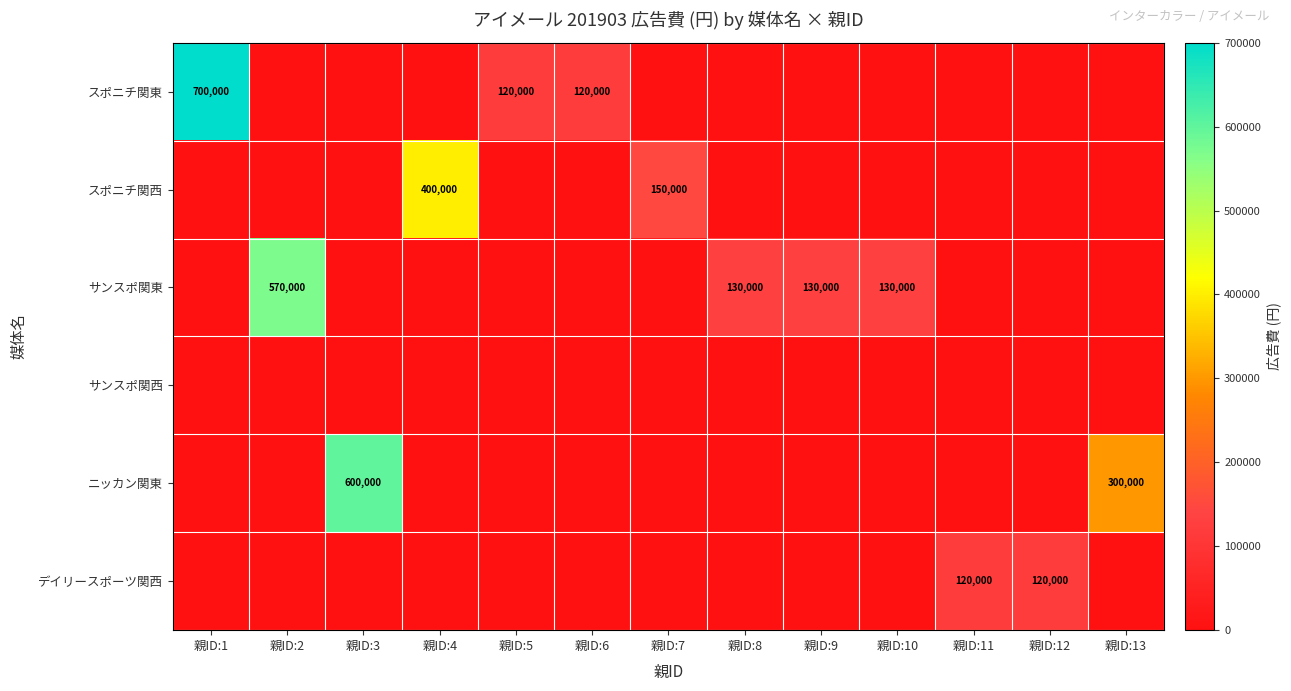

True or false: サンスポ関東 has a value of 370338 at 親ID:2.

False